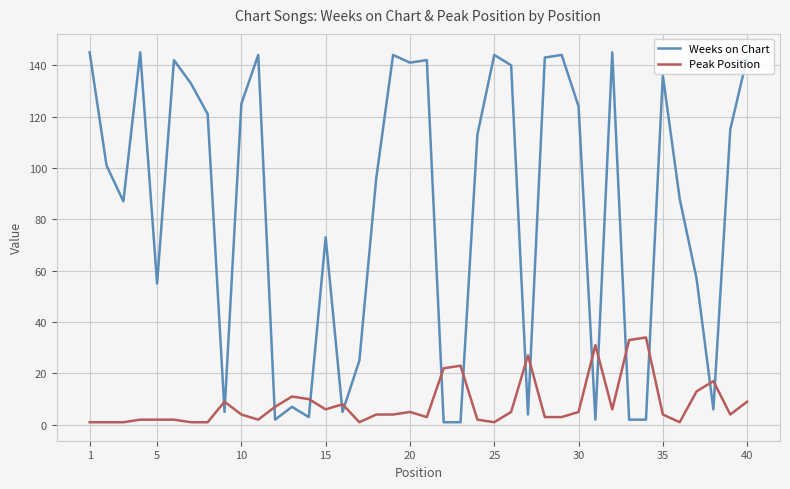

Which series has the largest range (max minus min)?

Weeks on Chart